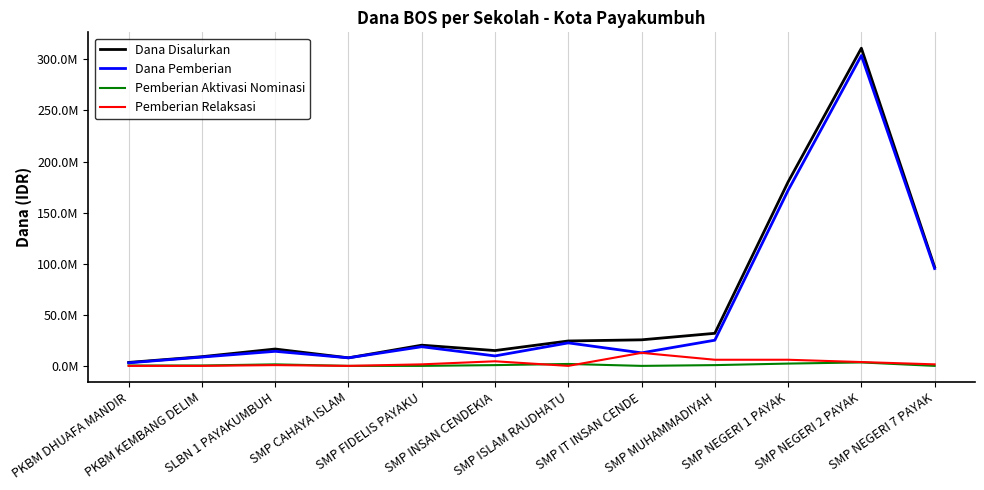

True or false: Dana Disalurkan and Dana Pemberian cross at least once.

False